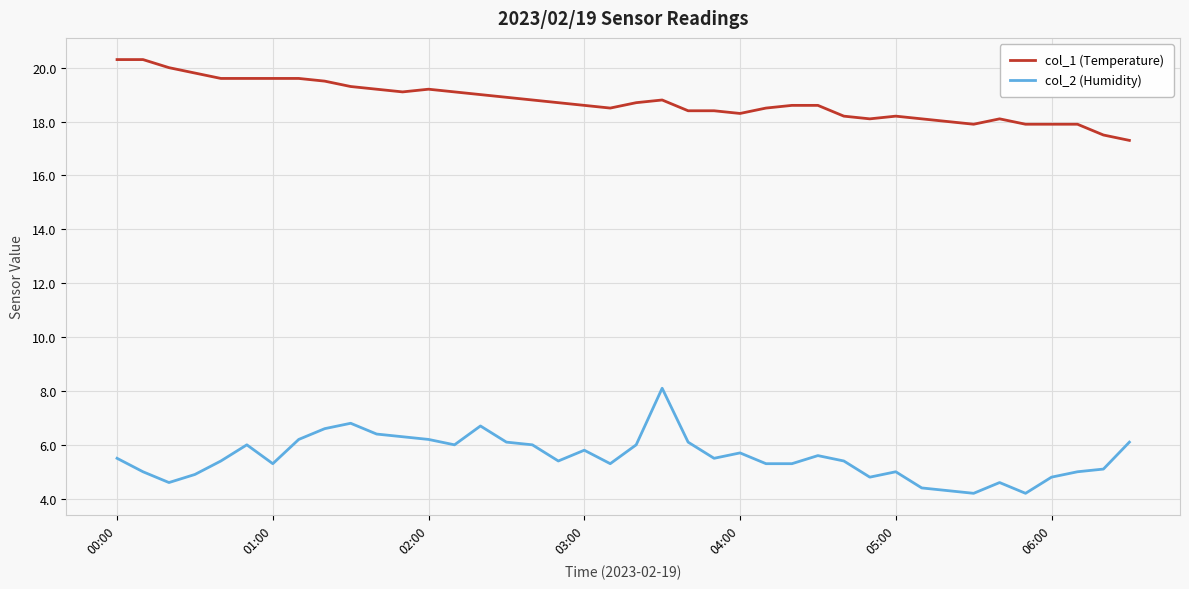

Which series has the largest total across all categories?

col_1 (Temperature)